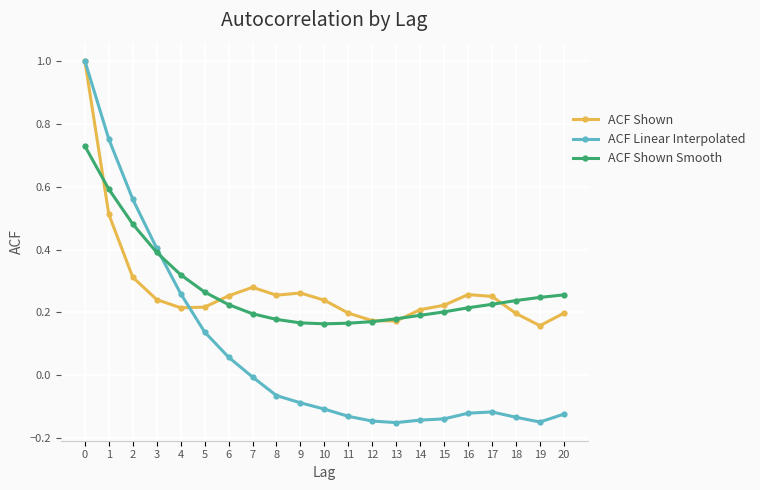

True or false: ACF Shown has a value of 0.1 at 15.

False